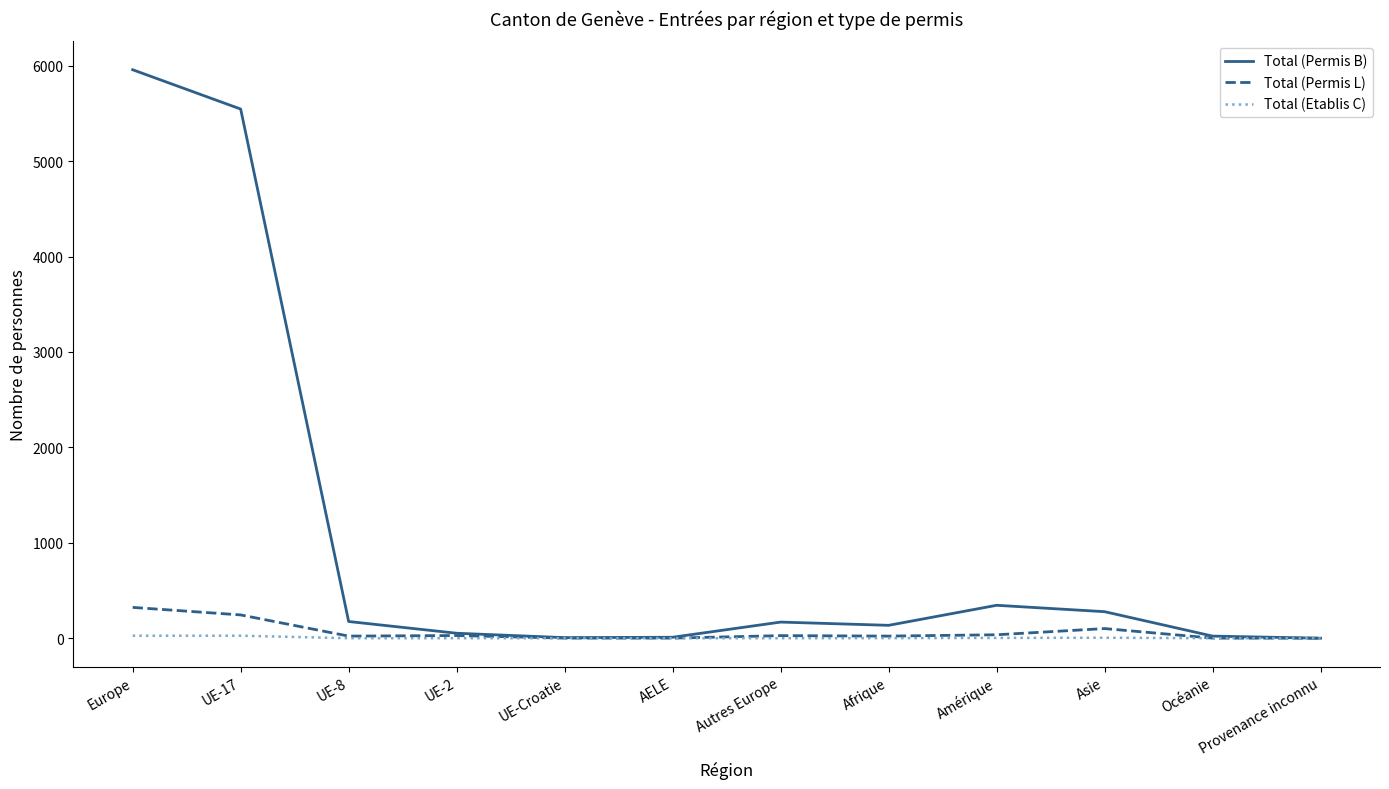

Does the chart have visible grid lines?

No